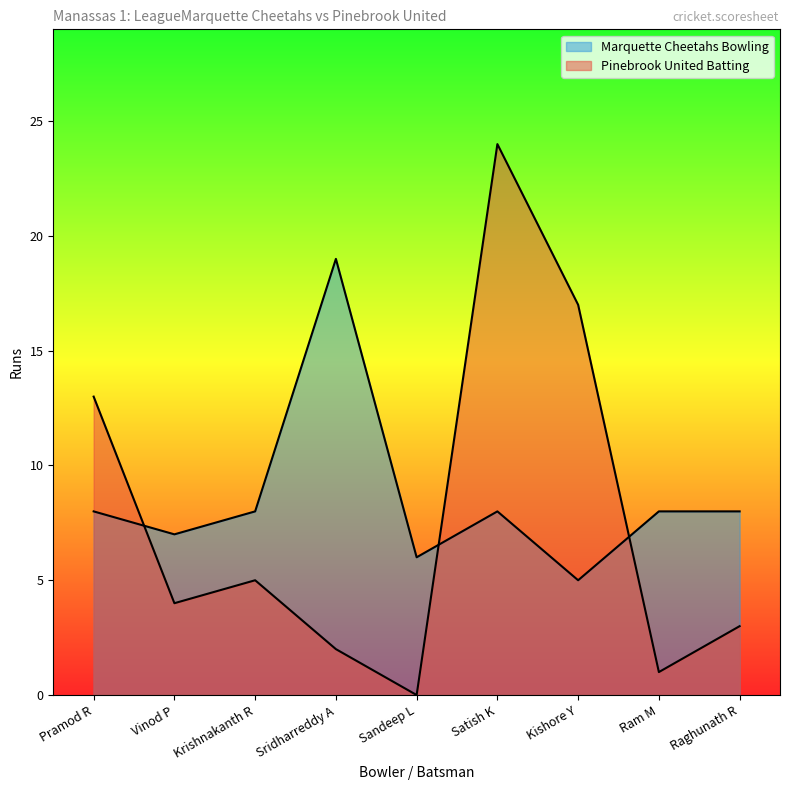

At which label does the data first exceed 8?

Sridharreddy A